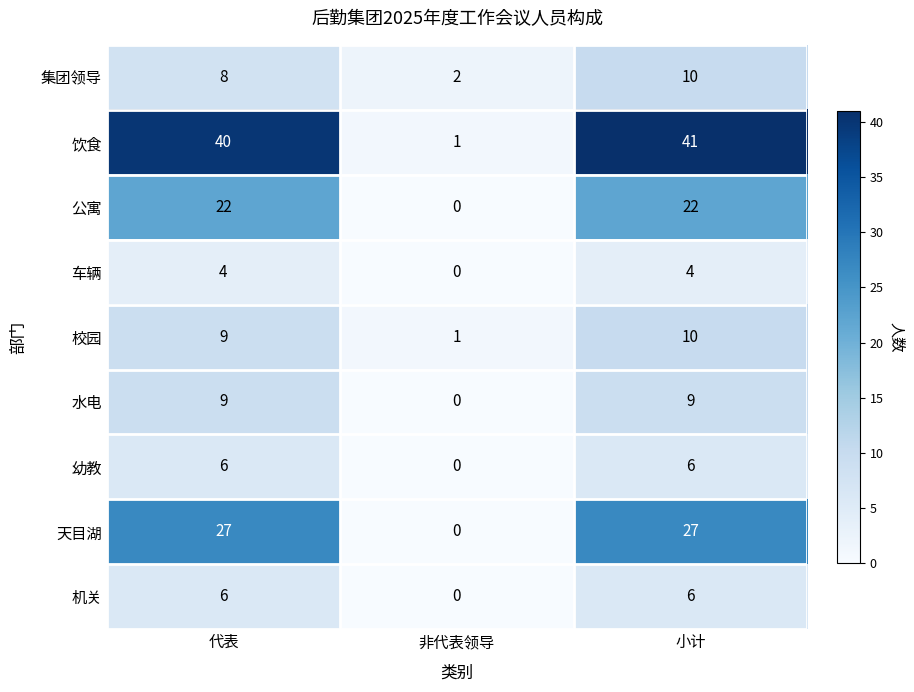

What is the sum of all 车辆 values?

8